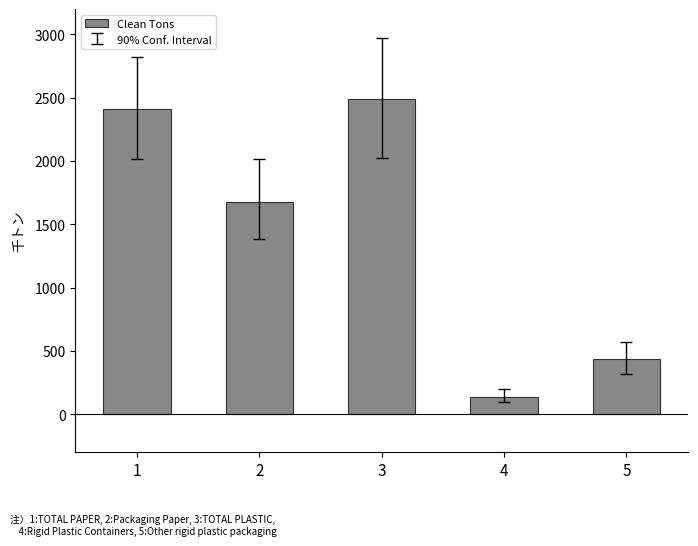

What is the value of the 2nd bar from the left?

1675.7